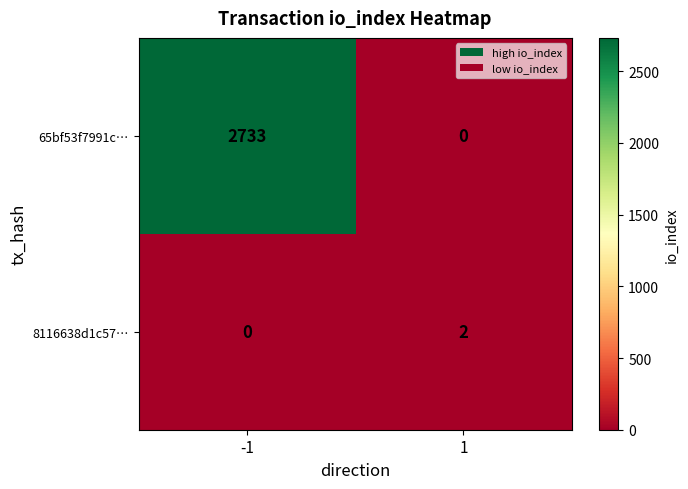

Which category has the highest value across all series?

-1